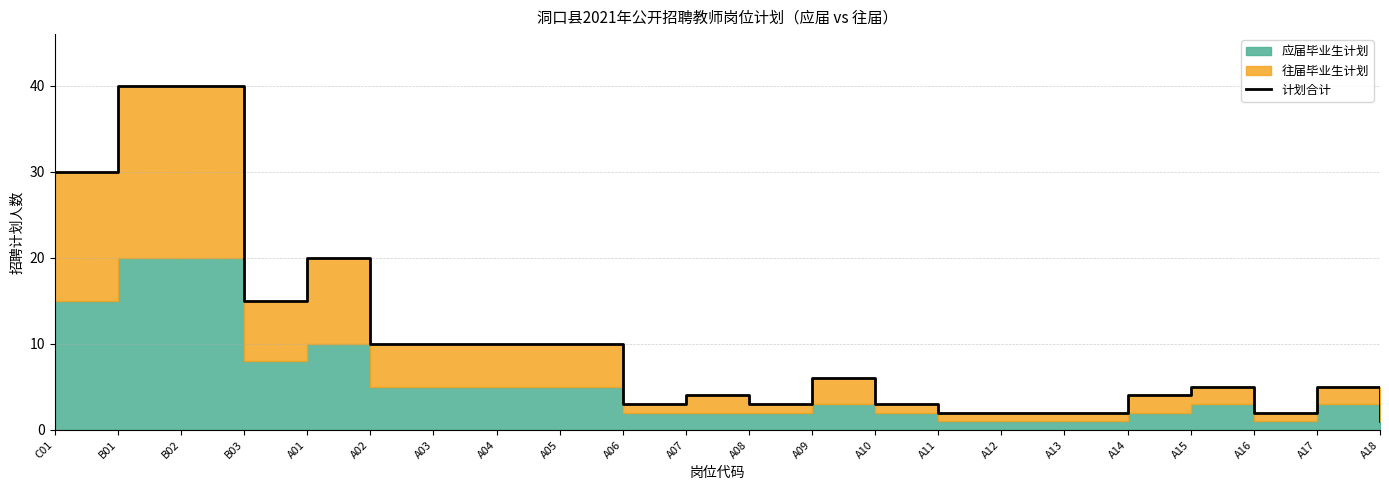

True or false: the data shows 20 at A01.

True